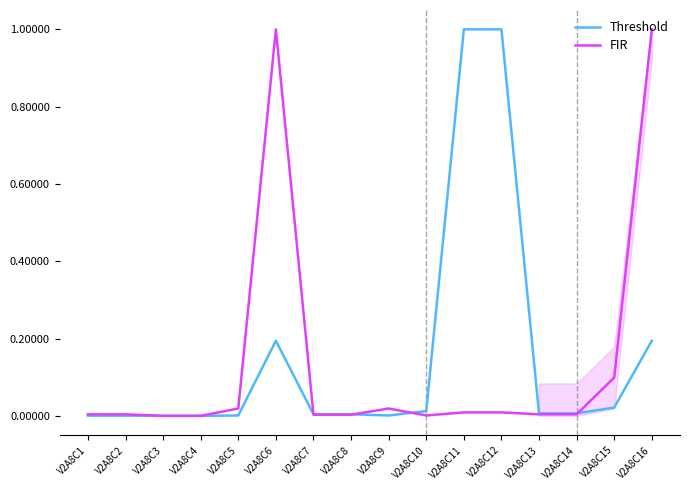

Where is the first local maximum for FIR?

V2A8C6